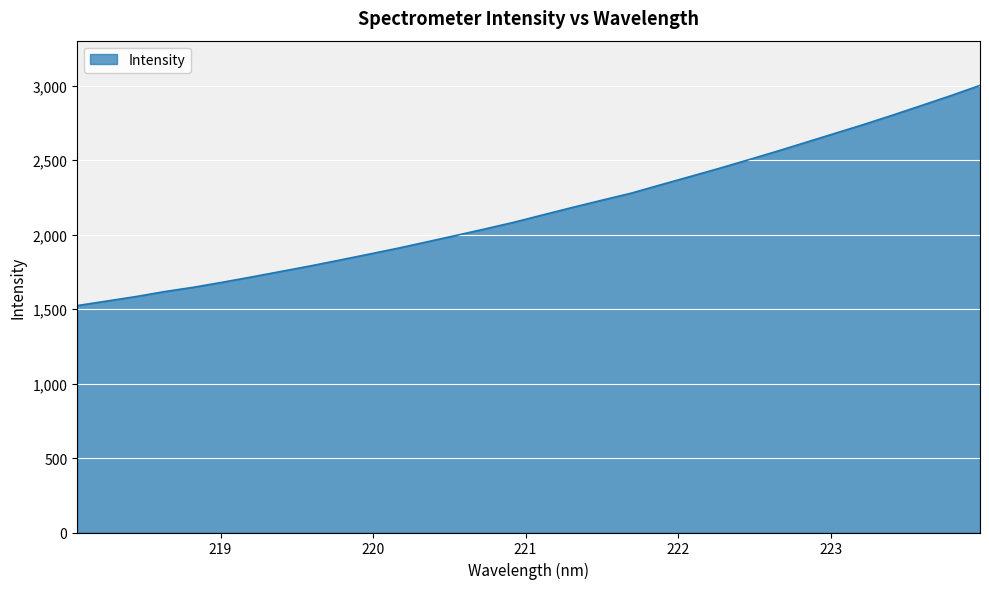

What is the difference between the maximum and minimum values?

1478.4